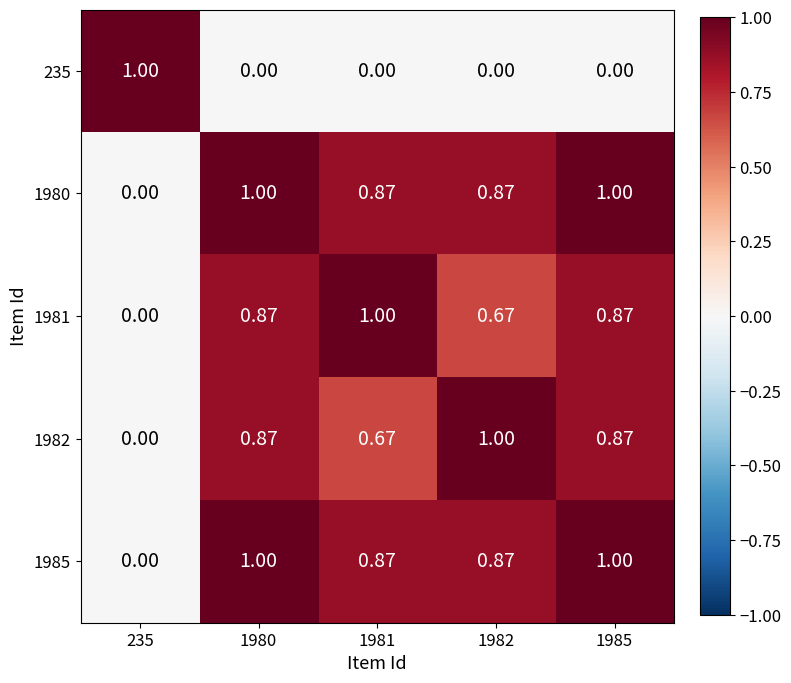

Is the value of 1985 at 1981 greater than the value of 1982 at 235?

Yes